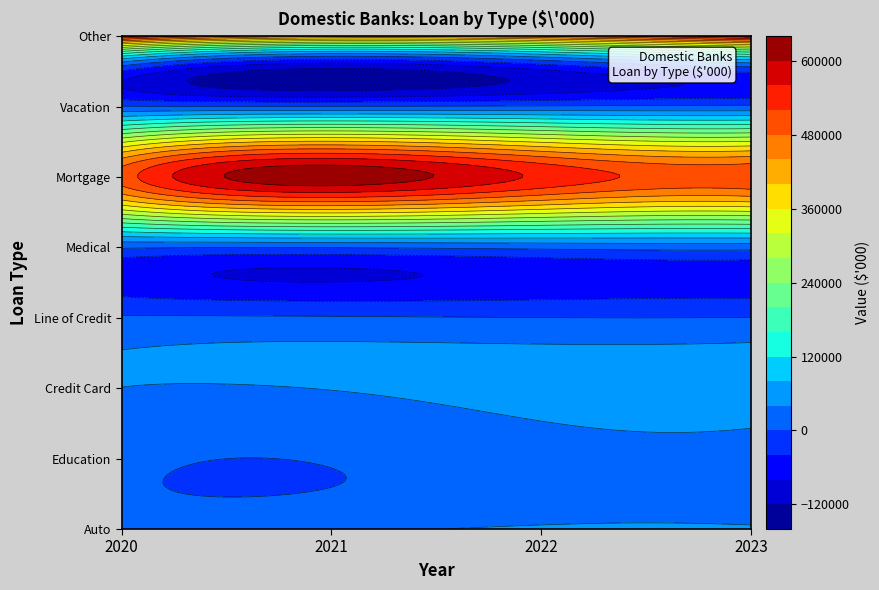

Between Line of Credit and Auto, which is larger?

Line of Credit